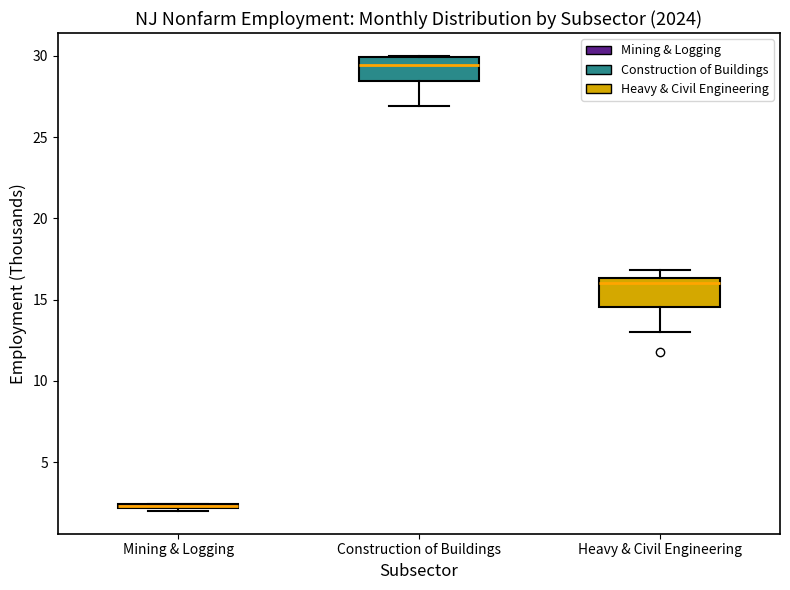

Where is the upper edge of the box for Construction of Buildings on the y-axis? The values are not printed on the chart, so give them approximately, as read against the axis.

30.0